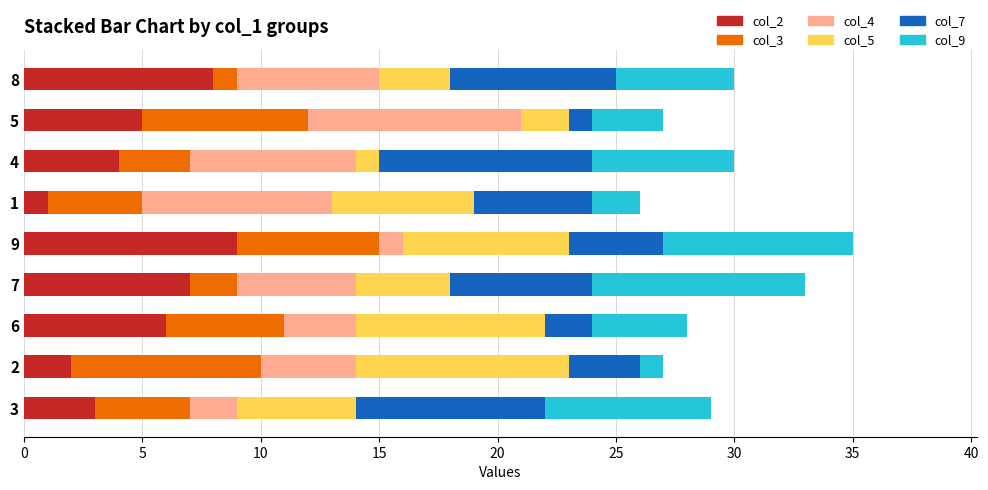

Reading left to right, list all the values displayed in this chart.

col_2: 3	2	6	7	9	1	4	5	8
col_3: 4	8	5	2	6	4	3	7	1
col_4: 2	4	3	5	1	8	7	9	6
col_5: 5	9	8	4	7	6	1	2	3
col_7: 8	3	2	6	4	5	9	1	7
col_9: 7	1	4	9	8	2	6	3	5